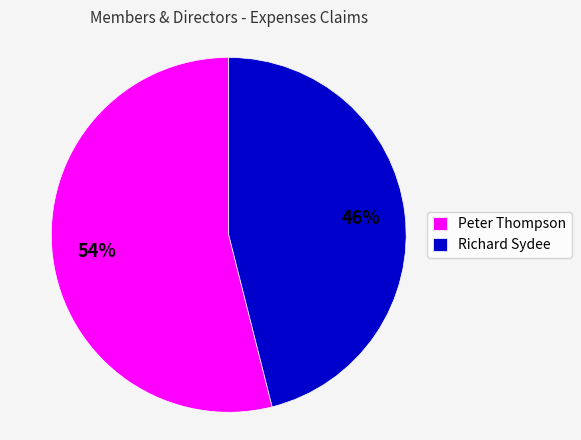

To the nearest percent, what is the average slice percentage?

50%